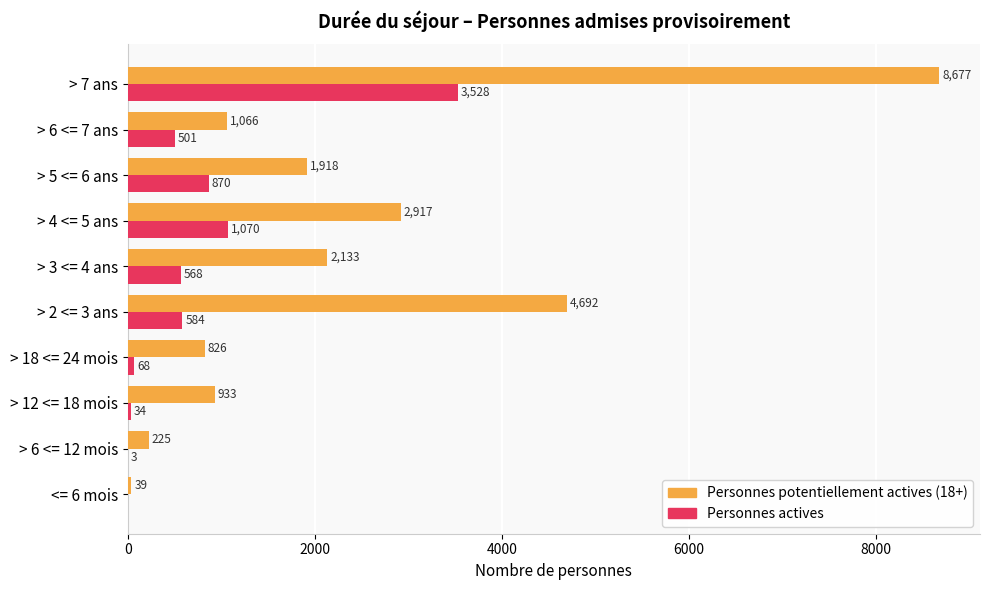

Between > 12 <= 18 mois and > 5 <= 6 ans, which series saw the biggest shift?

Personnes potentiellement actives (18+)